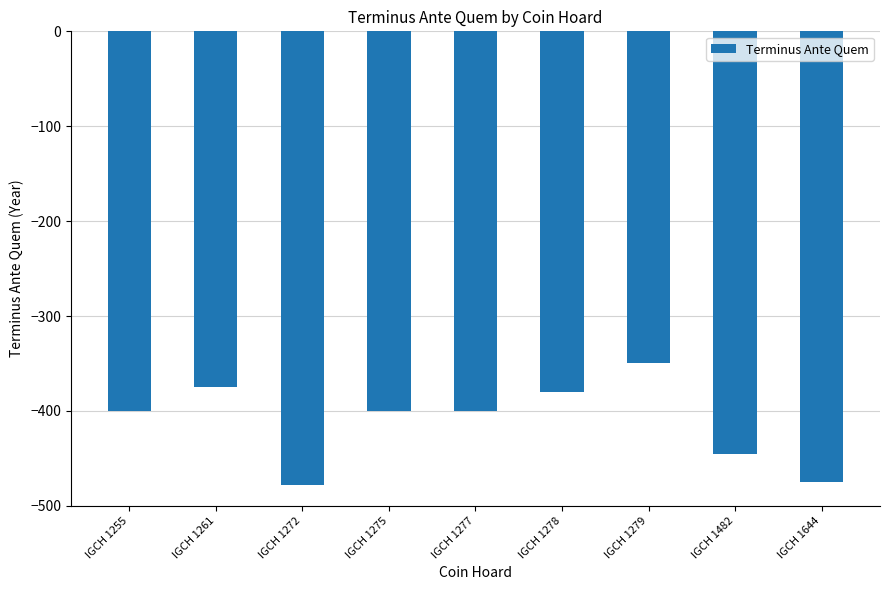

The value at IGCH 1278 is -193. True or false?

False